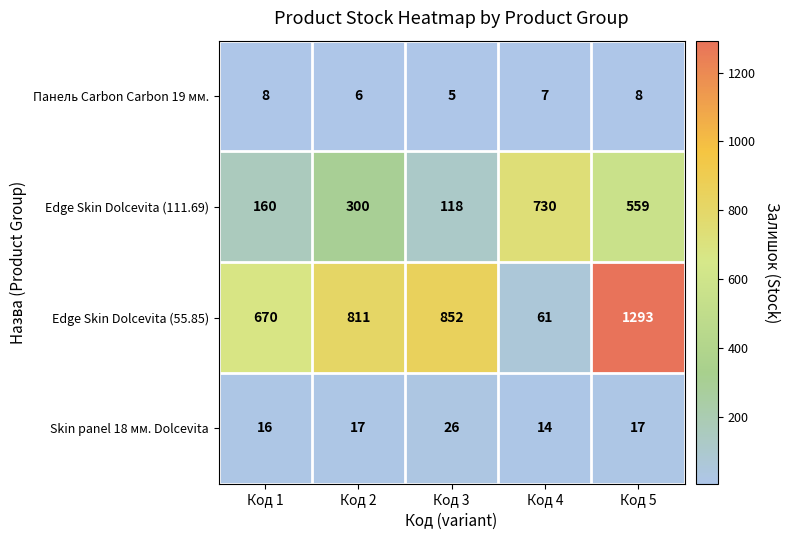

The Панель Carbon Carbon 19 мм. series shows 7 at Код 4. True or false?

True